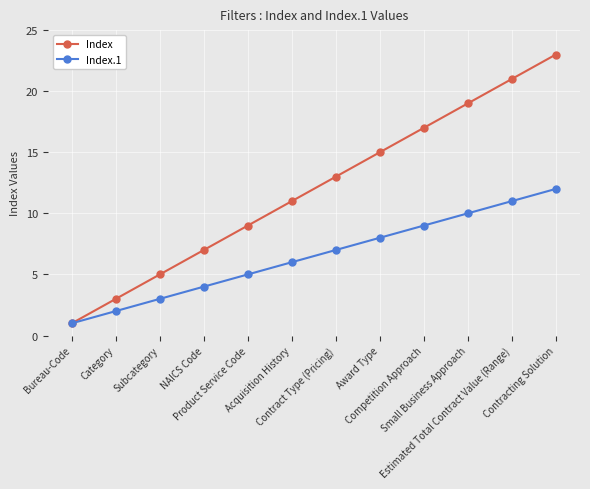

How many distinct data groups are displayed?

2